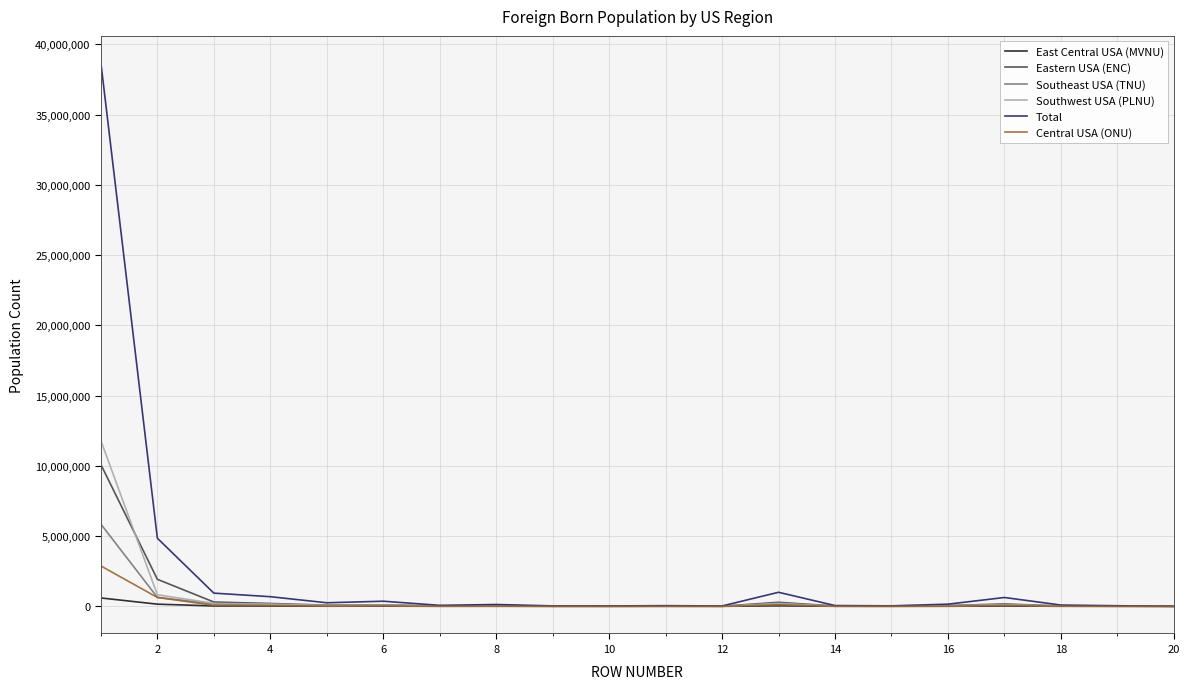

What is the maximum value for Southwest USA (PLNU)?

11787870